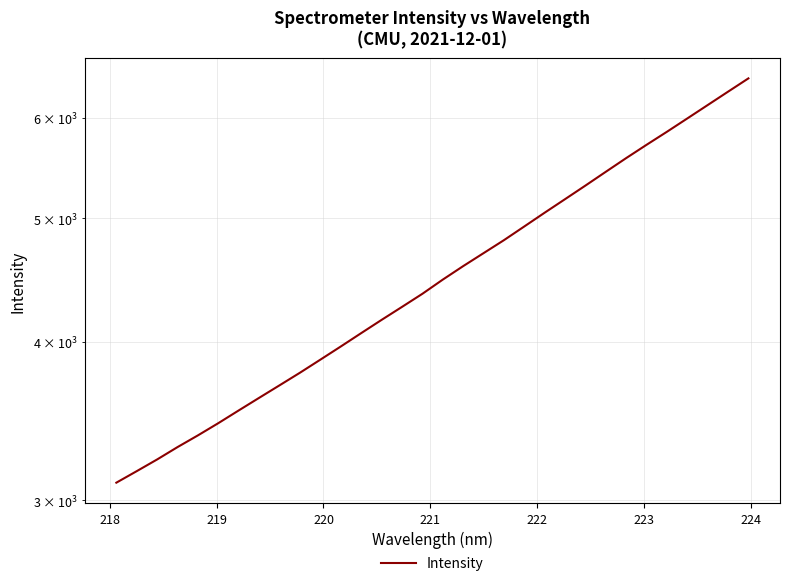

Reading right to left, what are all the values shown in this chart?

6446.2	6292.6	6141.8	5994.5	5851.4	5714.8	5578.7	5441.8	5307.4	5178.4	5052.9	4928.2	4807.0	4695.2	4586.0	4475.2	4361.6	4259.1	4160.1	4061.3	3964.1	3870.7	3780.0	3694.8	3611.8	3530.3	3449.7	3374.1	3303.1	3229.8	3161.9	3096.5